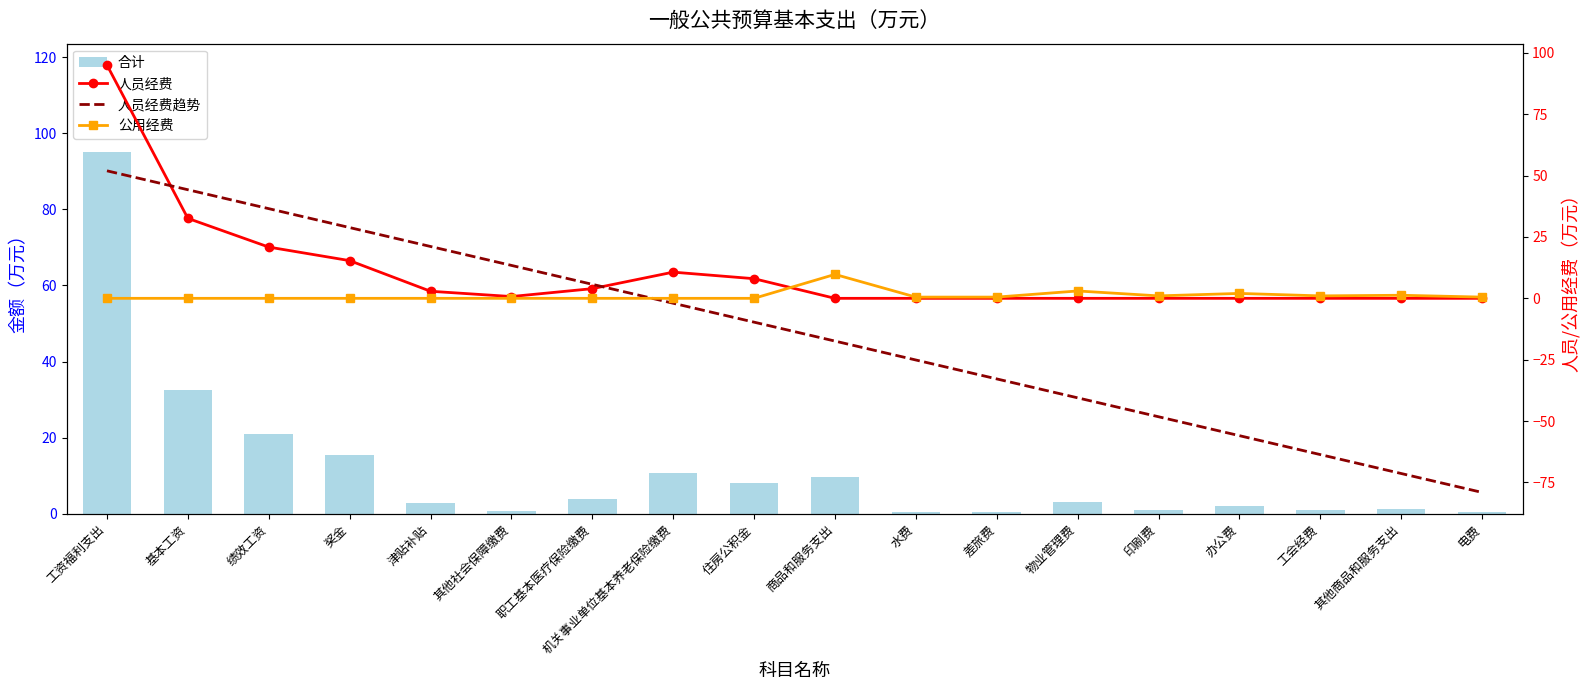

What is the label of the 1st bar from the right?

电费